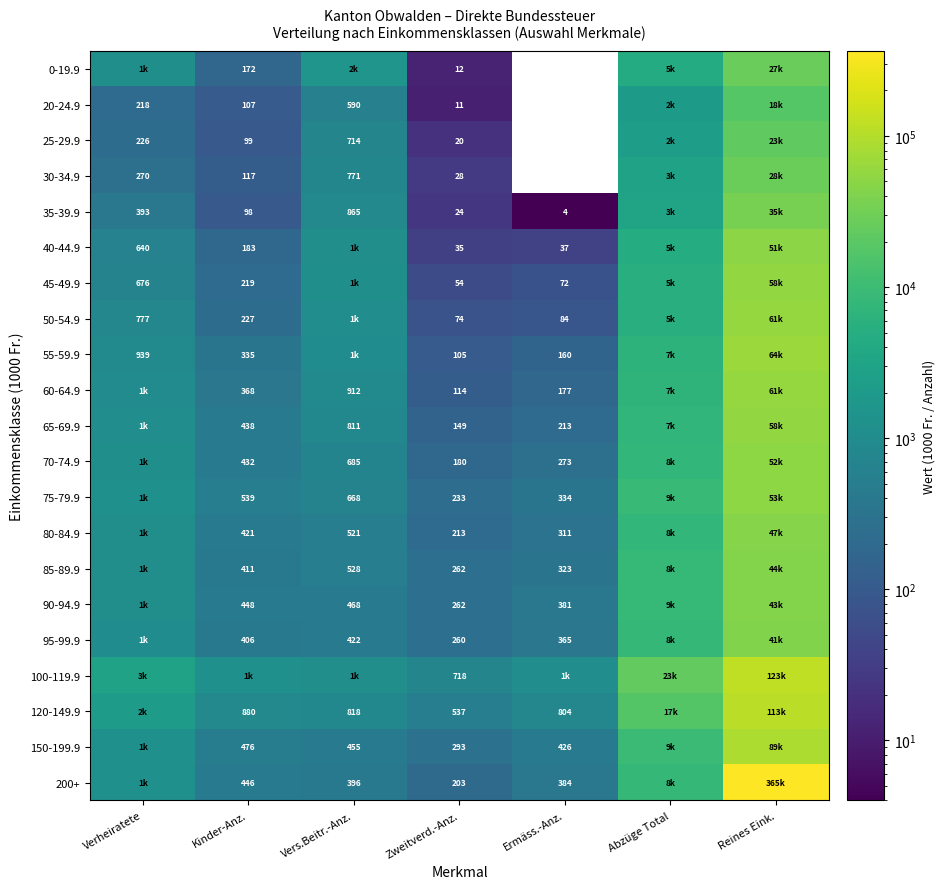

Is it true that 60-64.9 equals 530.4 at Kinder-Anz.?

False